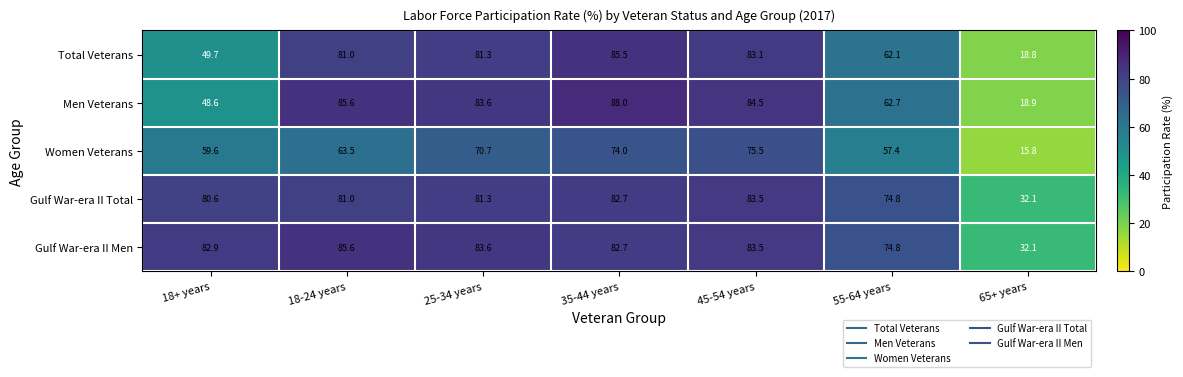

What is the sum of the Gulf War-era II Men values at 35-44 years and 65+ years?

114.8